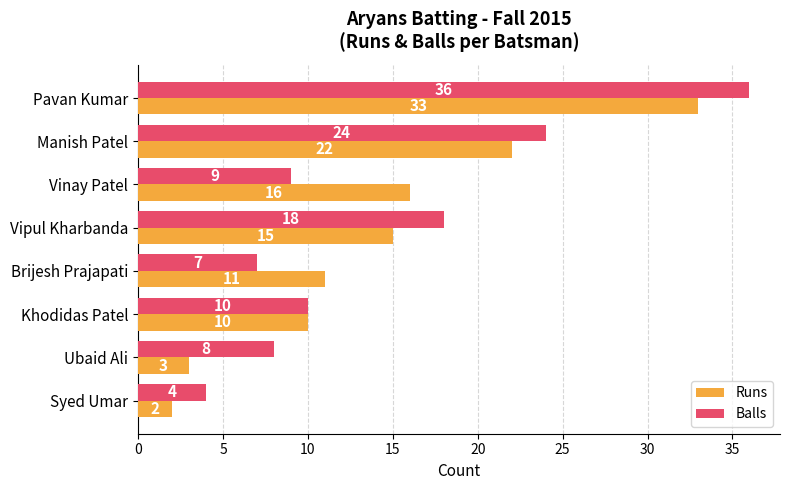

At Brijesh Prajapati, list the series in order from smallest to largest.

Balls, Runs